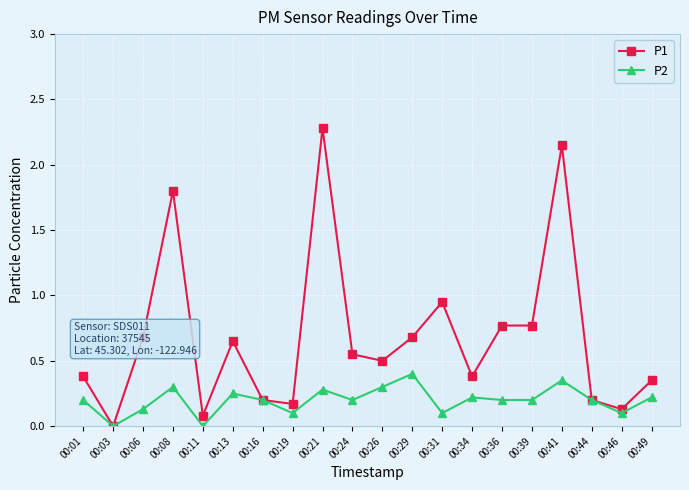

Rank the series by their average value, from lowest to highest.

P2, P1